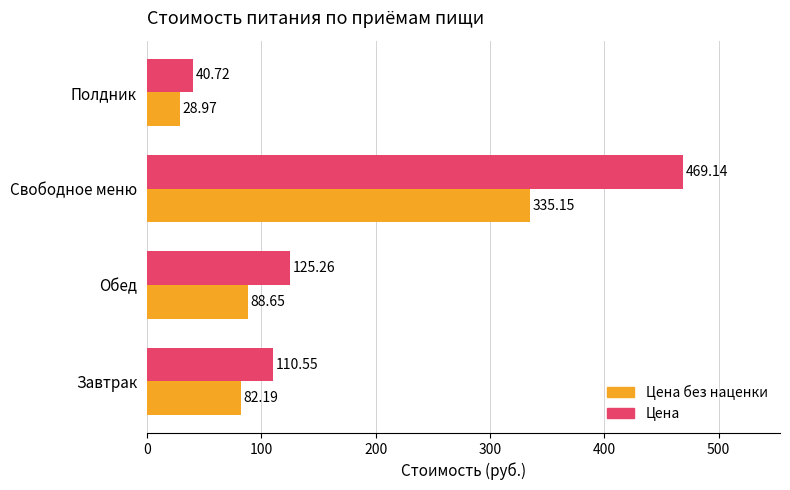

Which series has the largest total across all categories?

Цена